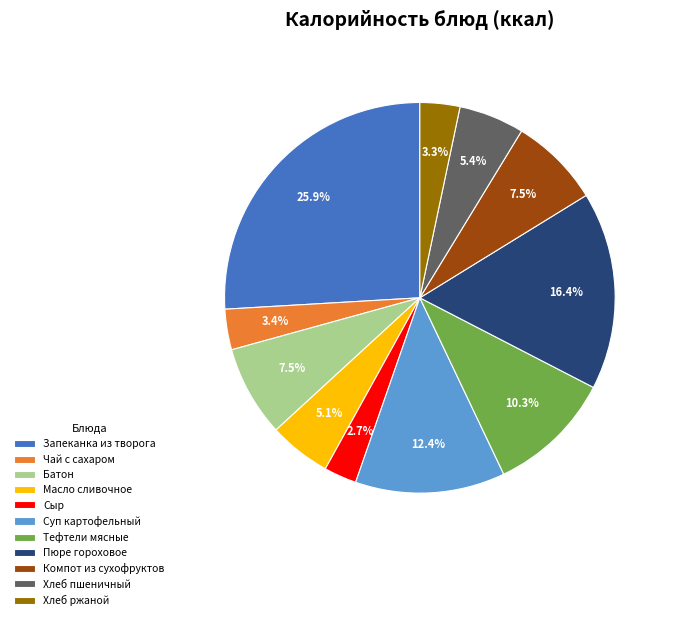

To the nearest percent, what is the average slice percentage?

9%